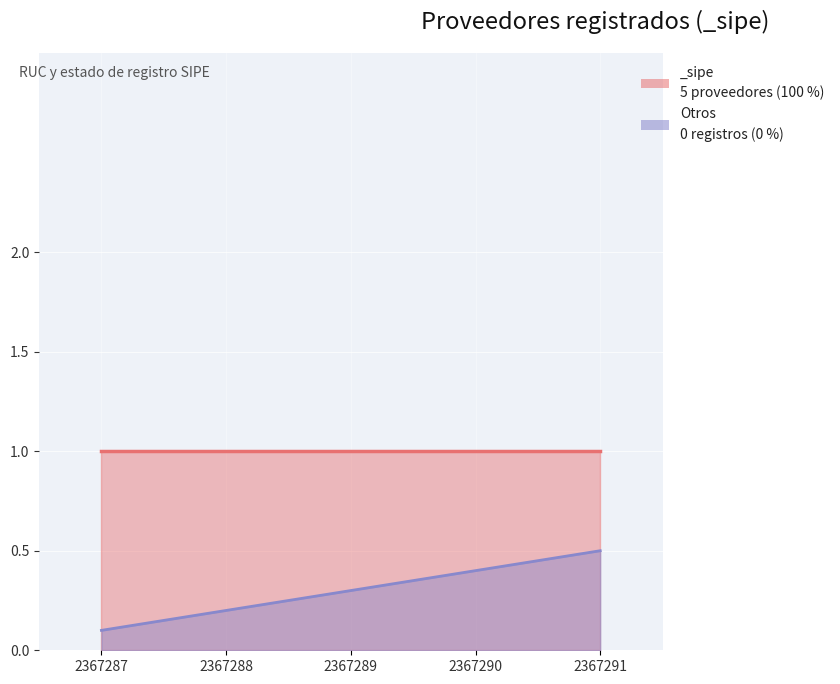

What is the greatest value displayed?

0.5